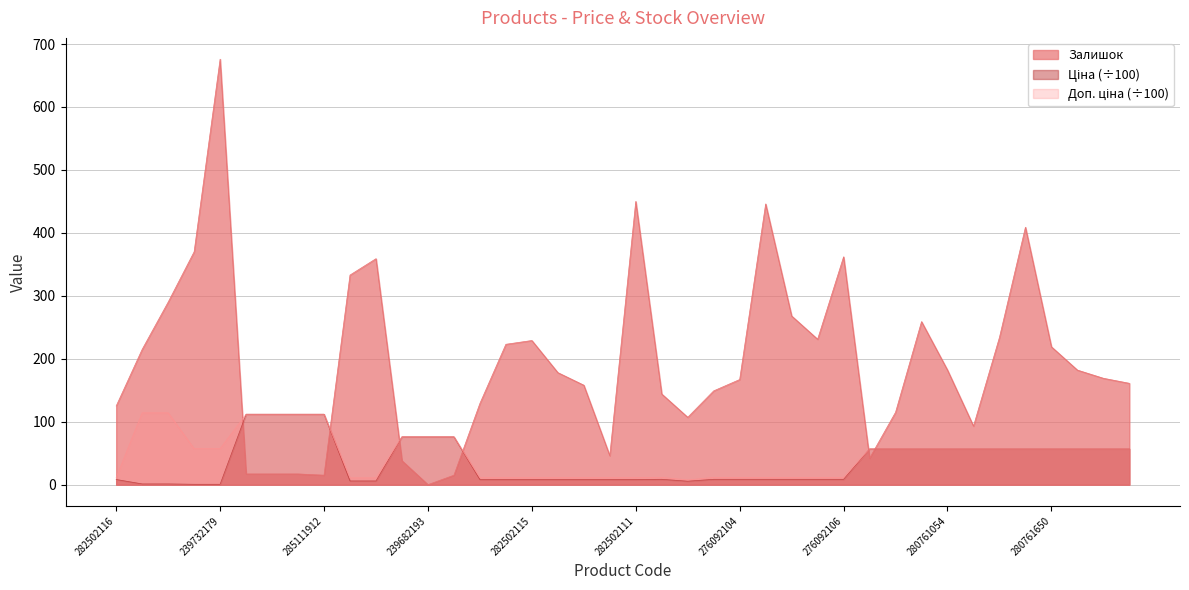

How many distinct data groups are displayed?

3